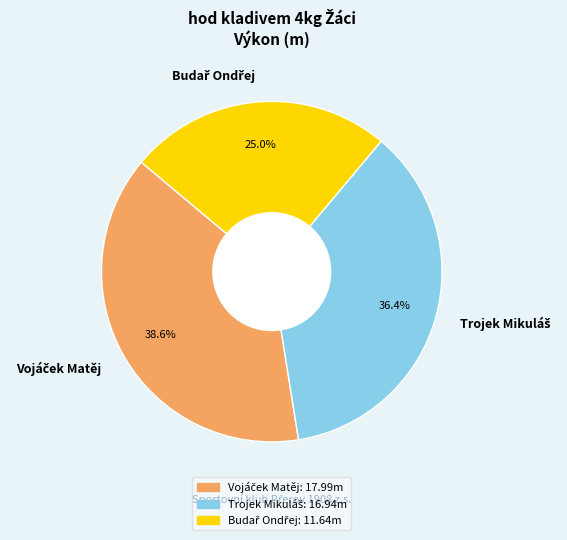

Is there a majority slice in this chart?

No